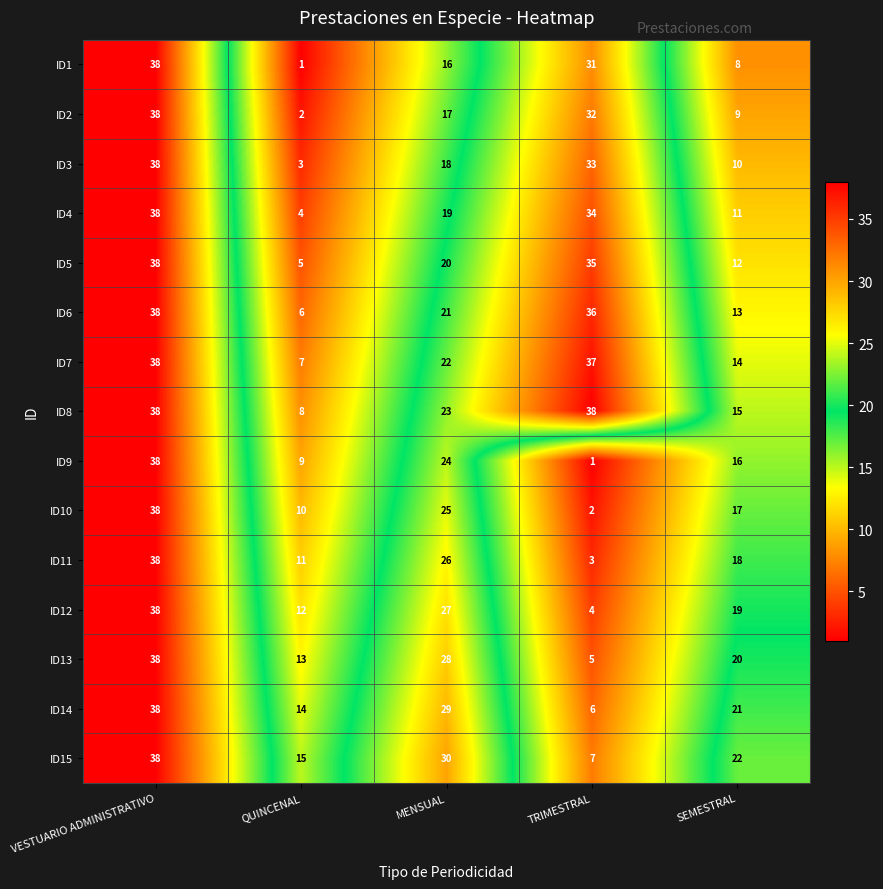

What is the total value across all series at QUINCENAL?

120